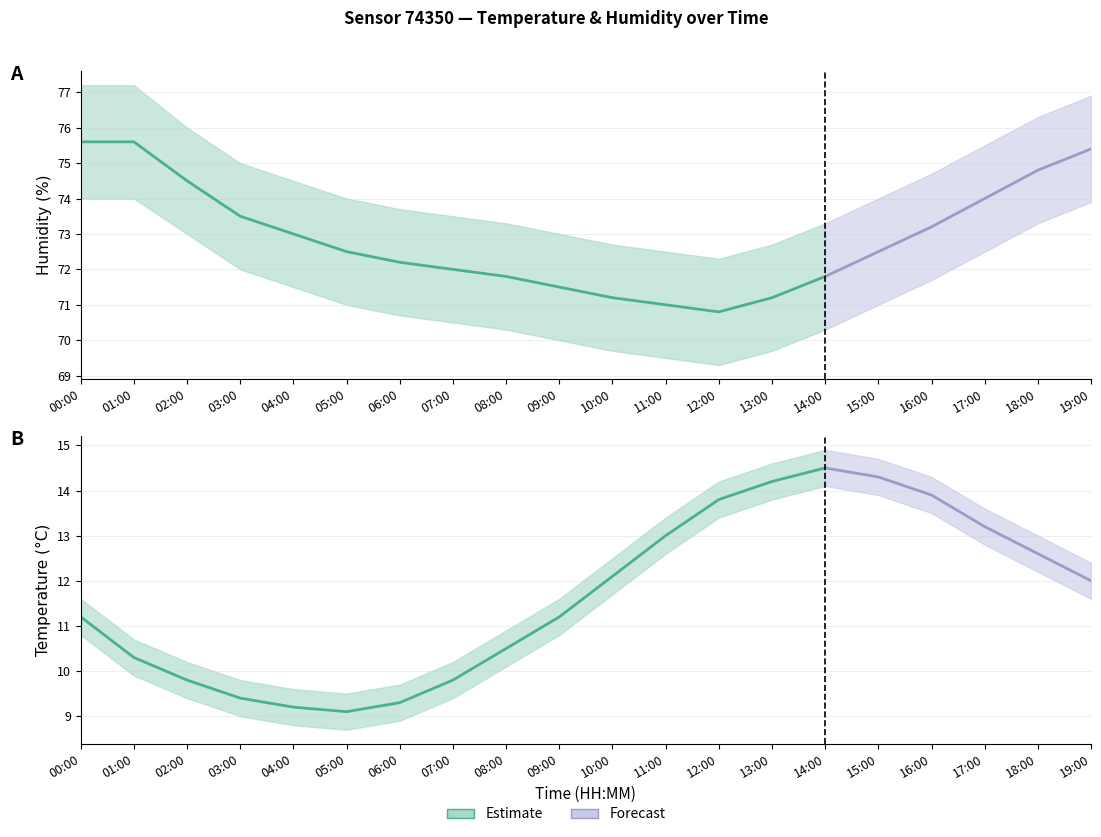

True or false: humidity_lower and temperature_lower intersect in this chart.

False